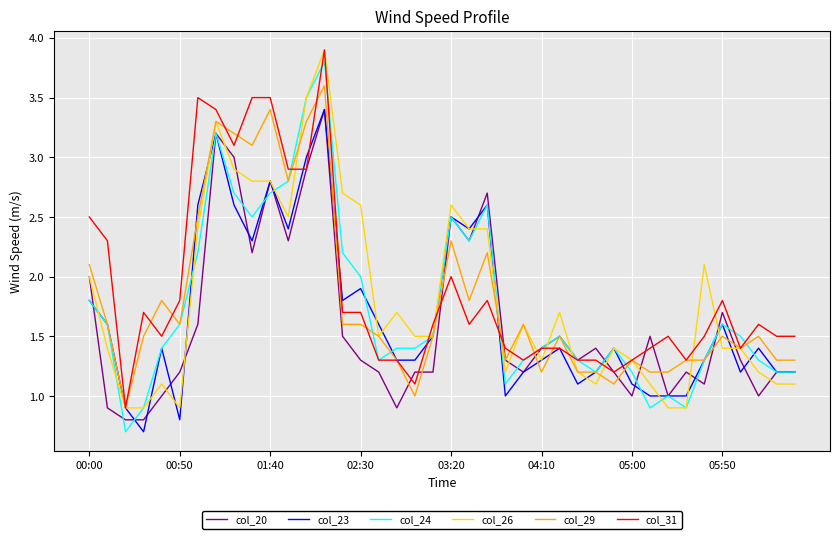

What is the lowest value of the col_29 series?

0.9